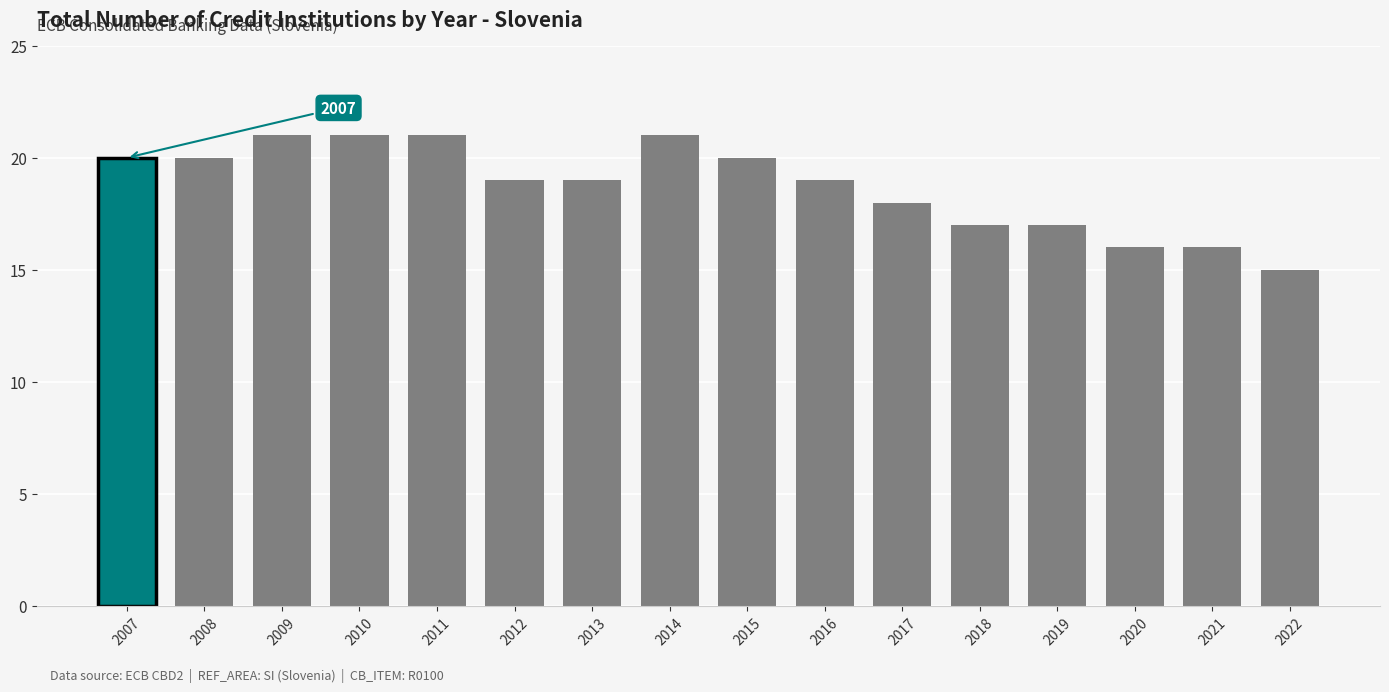

What is the ratio of the value at 2015 to the value at 2013?

1.1